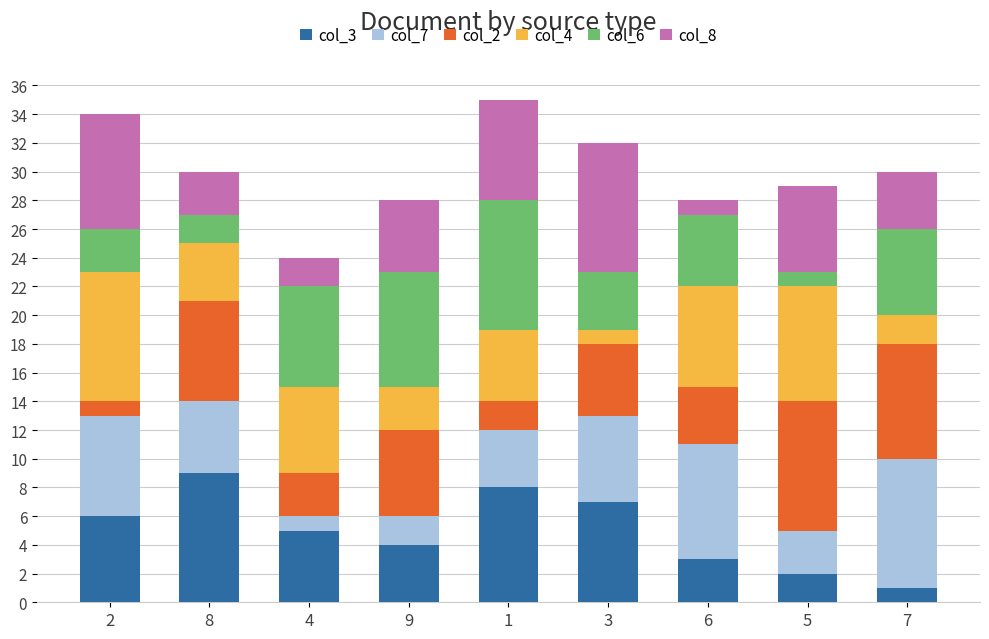

The value of col_3 at 3 is 4. True or false?

False